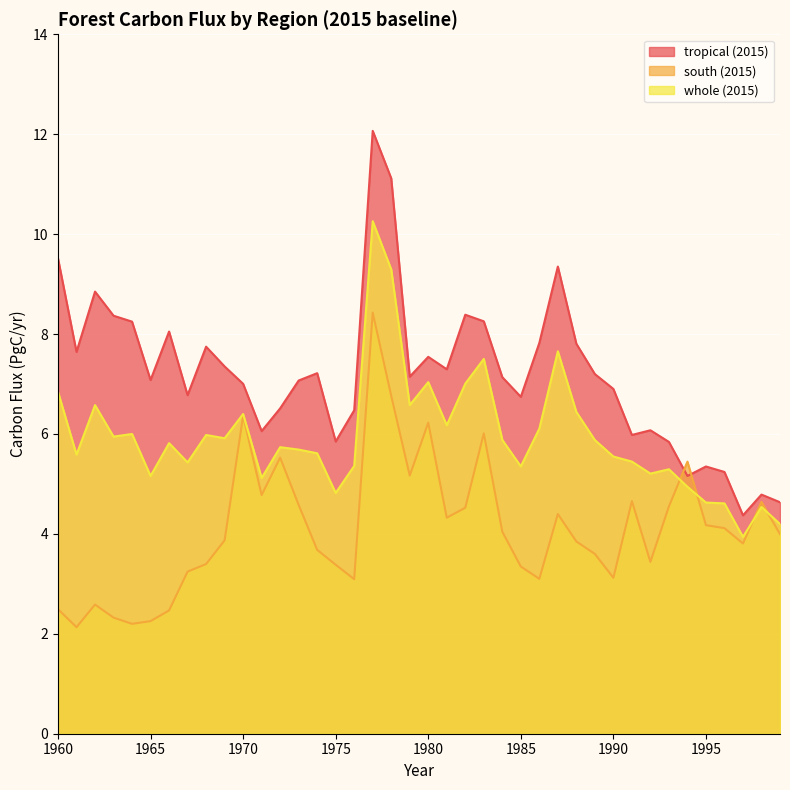

In whole (2015), how many points are higher than both neighbors (excluding endpoints)?

12